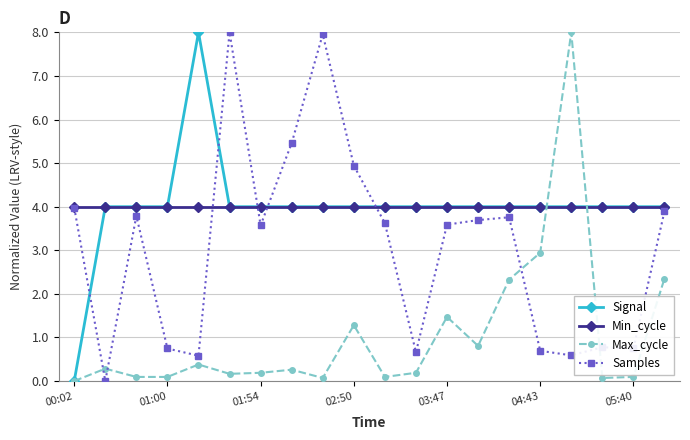

What is the greatest value displayed?

8.0